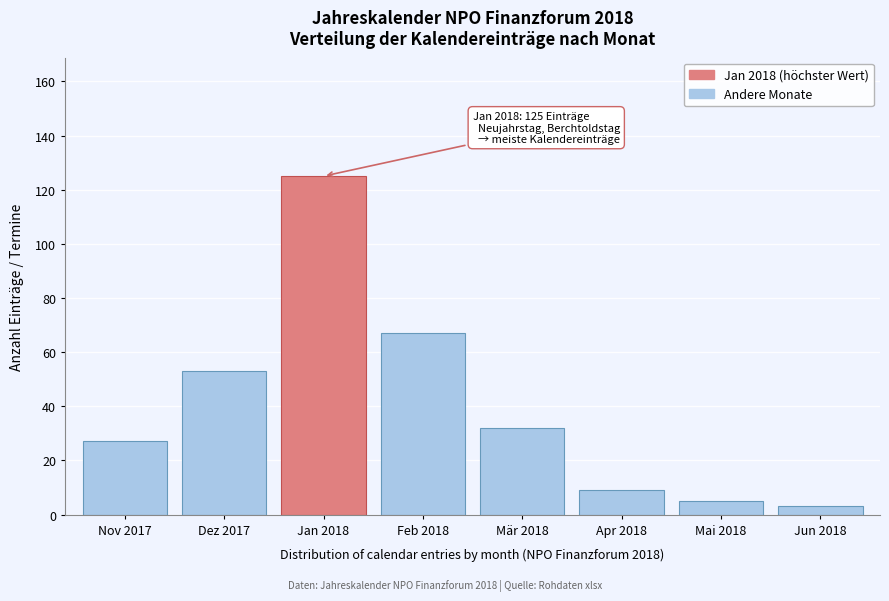

Reading right to left, transcribe all the data shown in this chart.

3	5	9	32	67	125	53	27